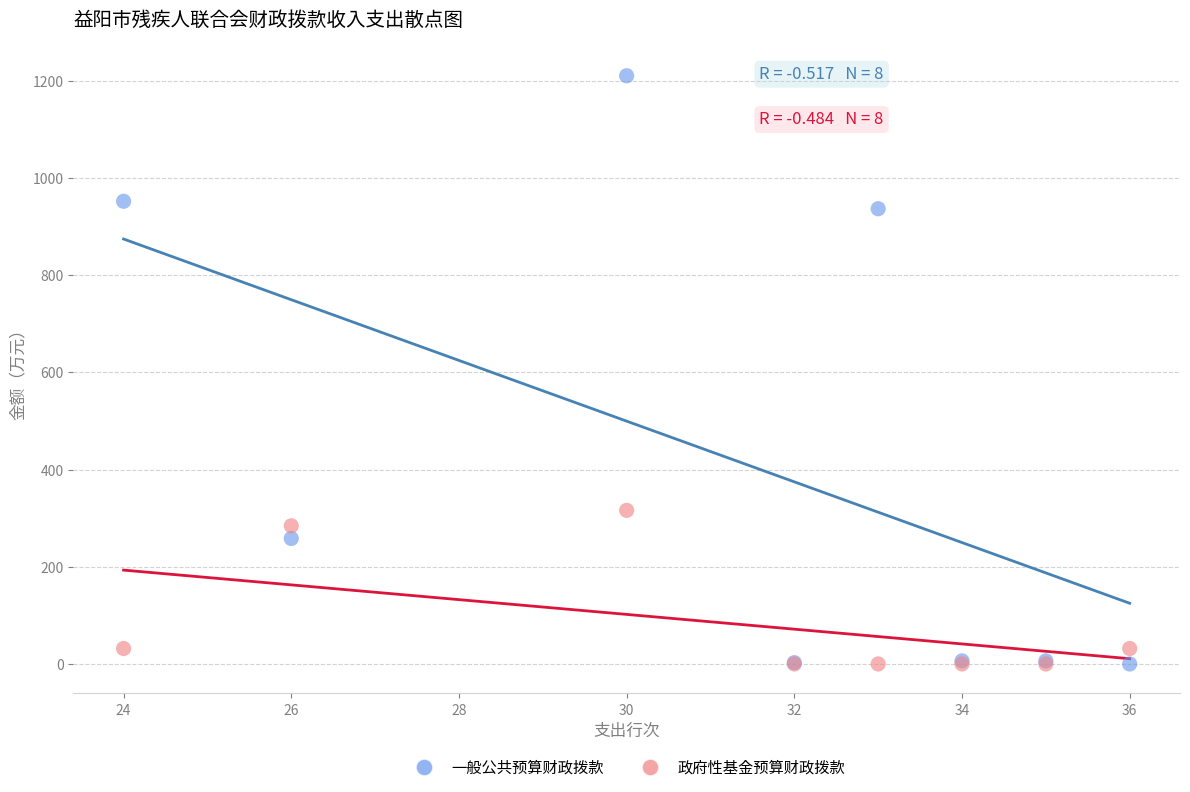

In the 政府性基金预算财政拨款 series, what Y value is closest to 158?

31.8